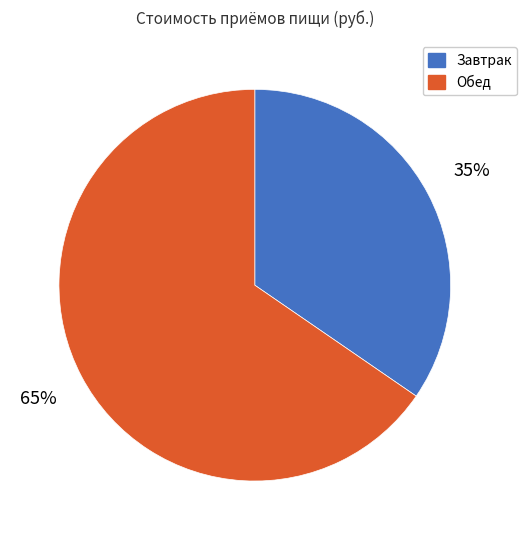

Do Завтрак and Обед together represent more than half of the pie?

Yes